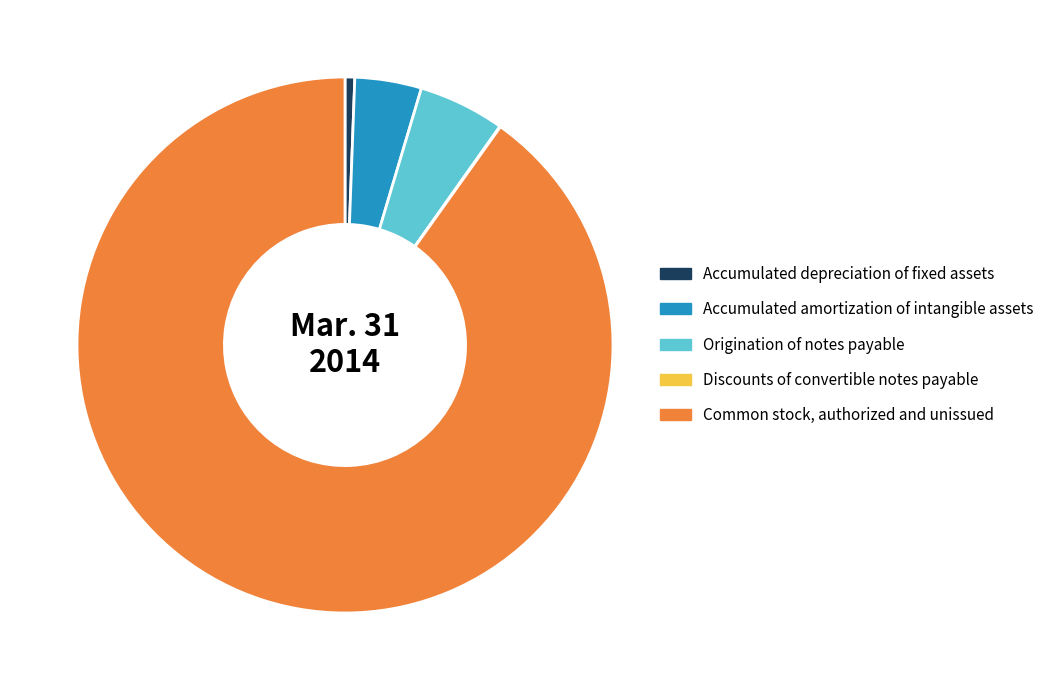

Is there any slice that represents more than half of the pie?

Yes